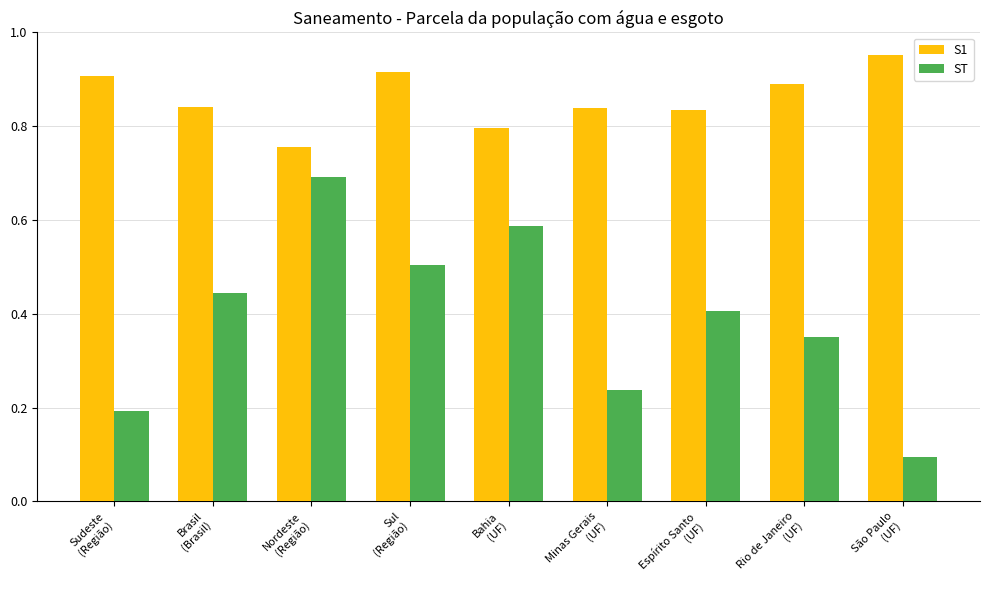

Which series has the largest total across all categories?

S1